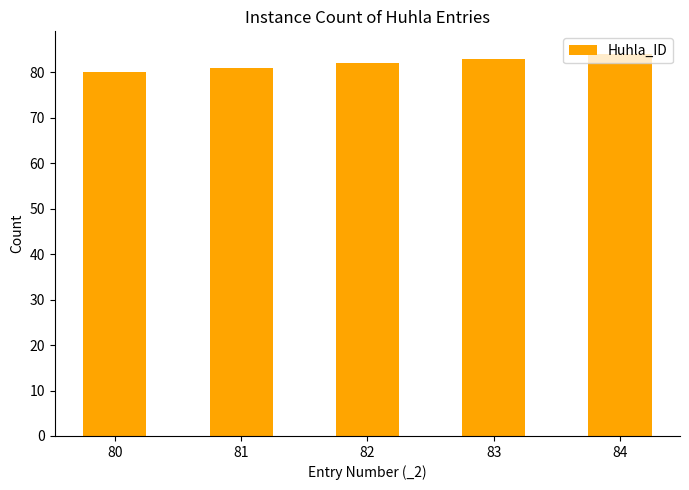

How many data points are less than 82?

2